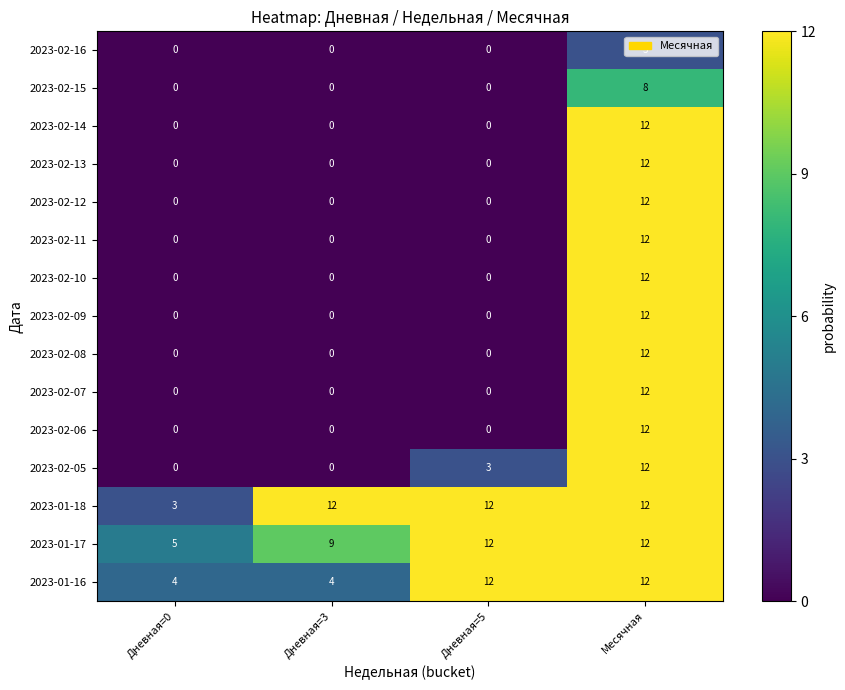

What is the highest value of the 2023-02-11 series?

12